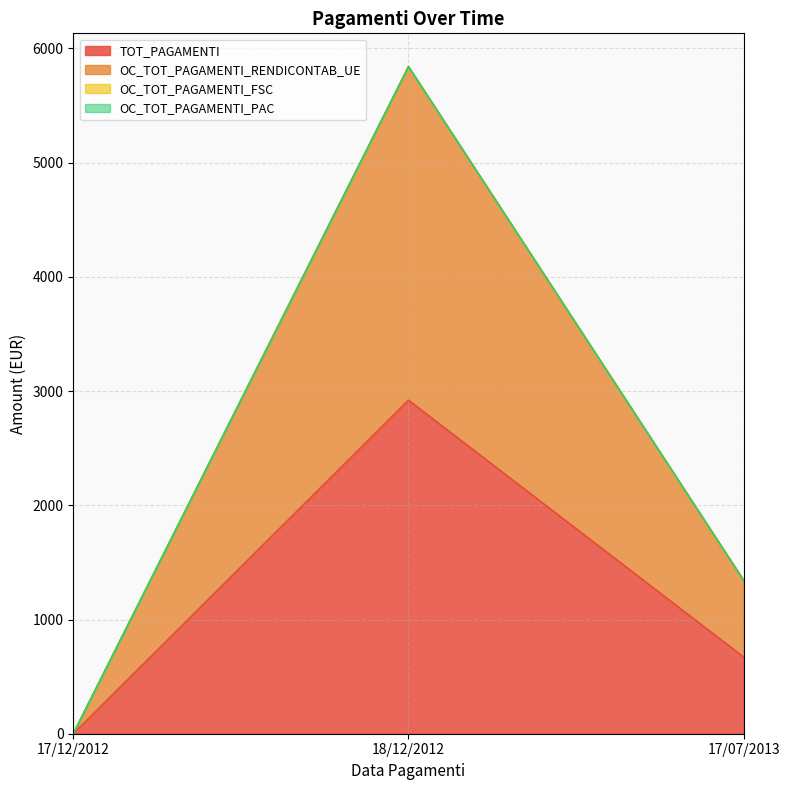

How many lines are shown in the chart?

4